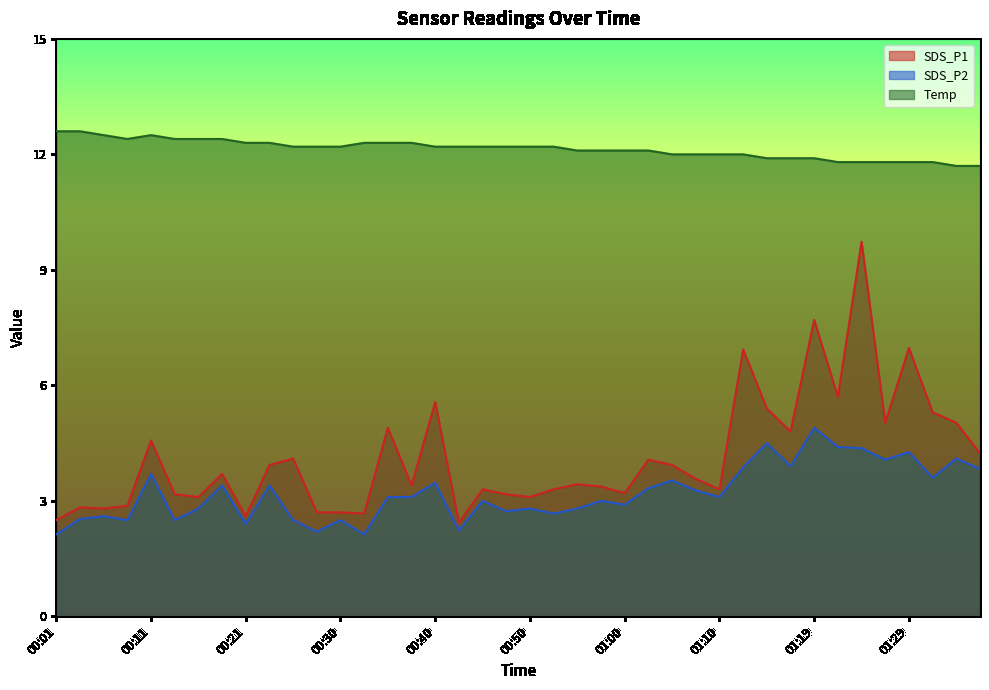

List the labels in order of SDS_P2 value, smallest first.

00:01, 00:33, 00:28, 00:42, 00:21, 00:08, 00:13, 00:25, 00:30, 00:03, 00:06, 00:52, 00:47, 00:16, 00:50, 00:55, 01:00, 00:45, 00:57, 00:35, 00:38, 01:10, 01:07, 01:02, 00:18, 00:23, 00:40, 01:05, 01:32, 00:11, 01:36, 01:12, 01:17, 01:27, 01:34, 01:29, 01:24, 01:22, 01:14, 01:19